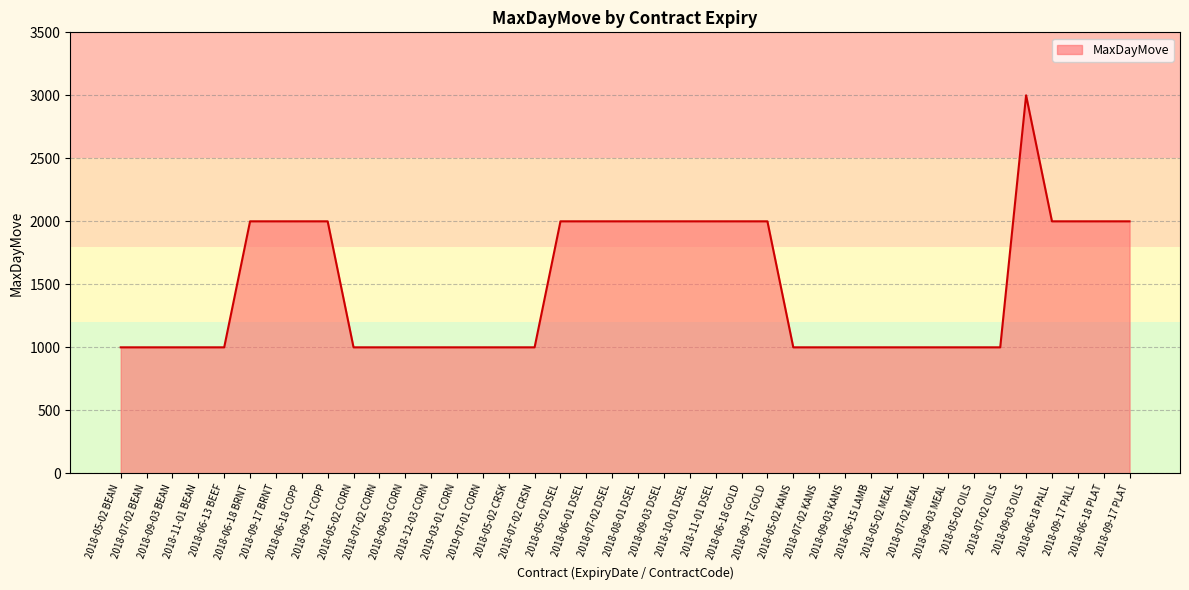

What is the difference between the maximum and minimum values?

2000